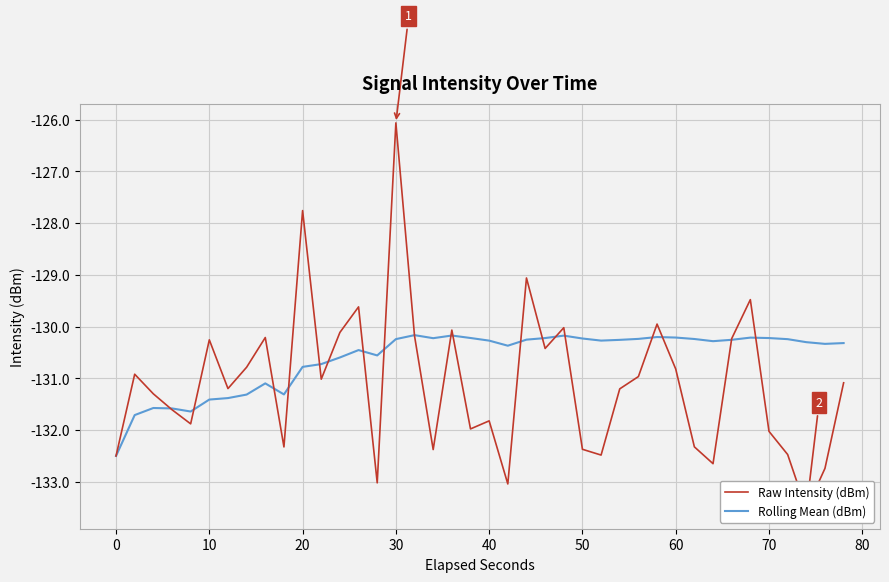

What are all the series names shown in the legend?

Raw Intensity (dBm), Rolling Mean (dBm)